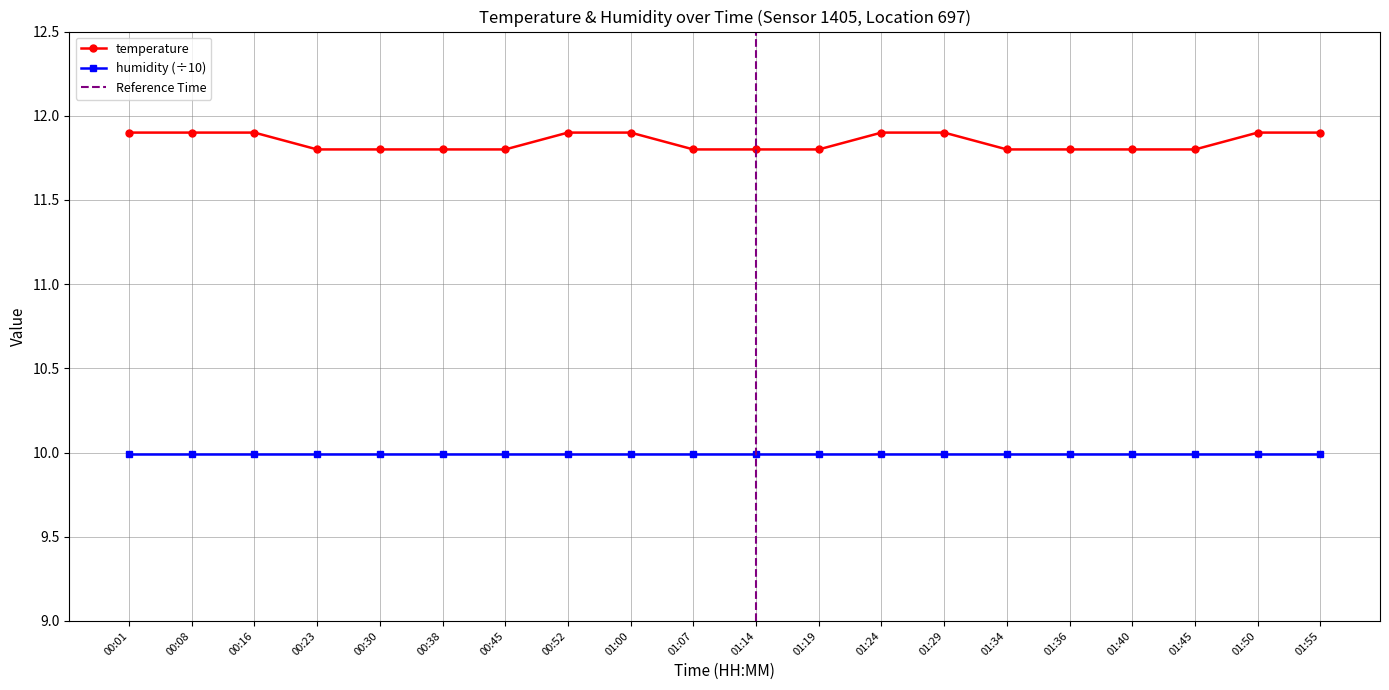

The value of humidity (÷10) at 01:34 is 10.0. True or false?

True